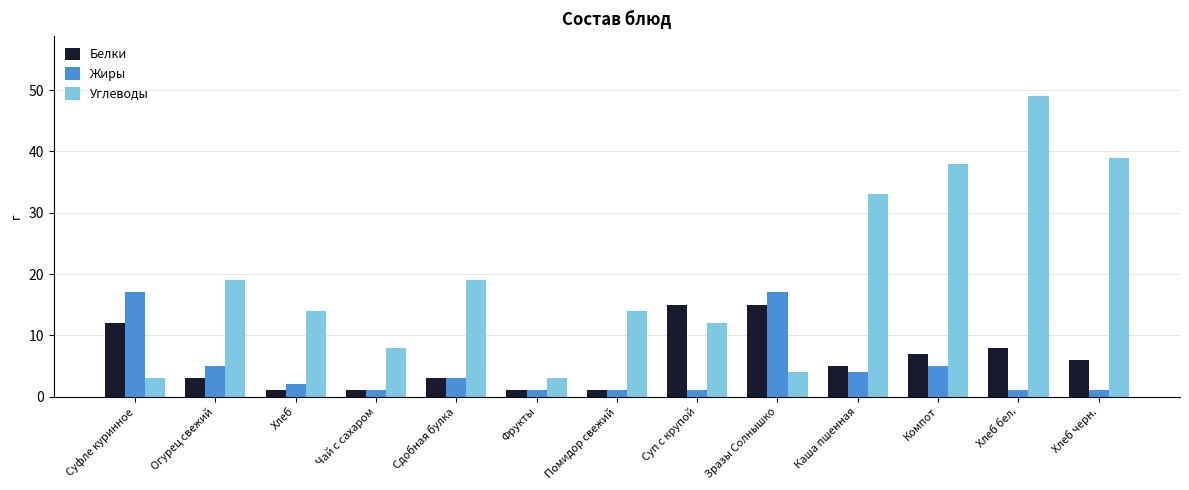

List the series in order of their peak value, highest first.

Углеводы, Жиры, Белки